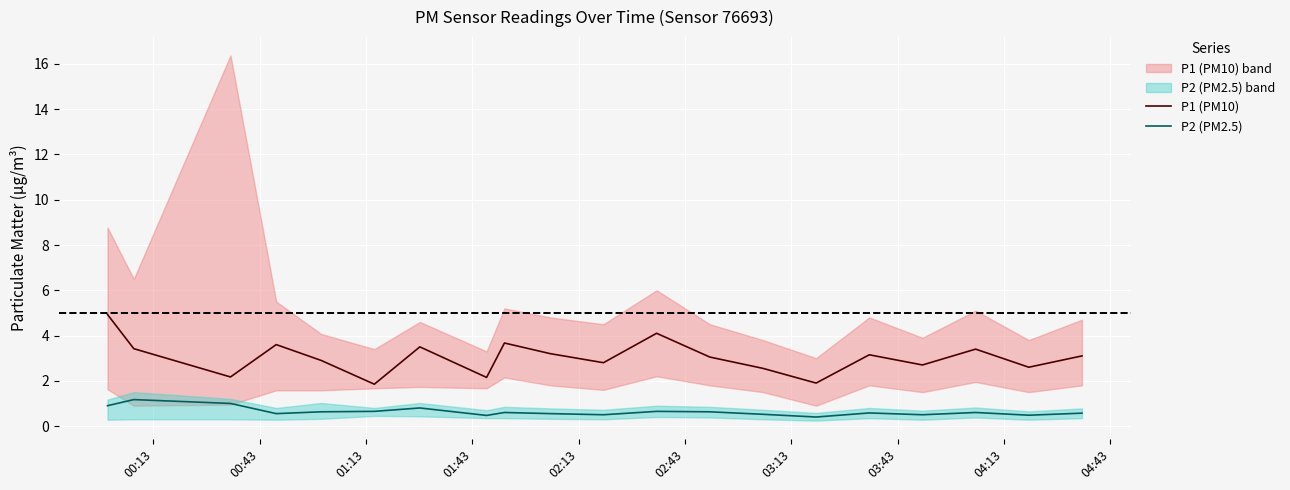

True or false: P2 (PM2.5) and P1 (PM10) intersect in this chart.

False